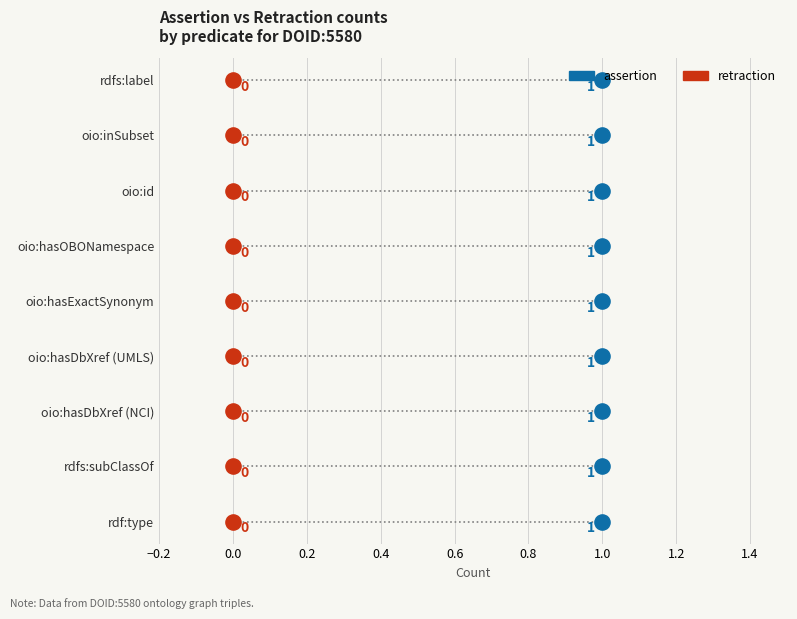

Which series has the largest total across all categories?

assertion